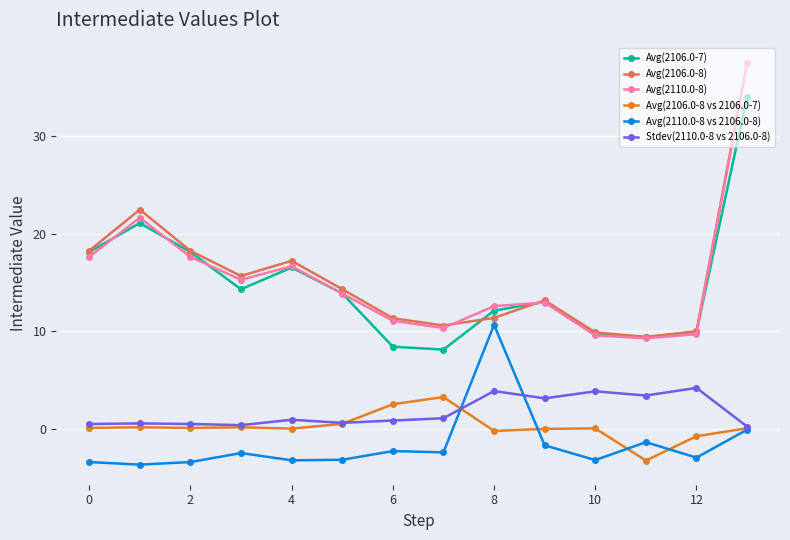

What is the value of the Avg(2110.0-8) point at the 1st from the left?

17.6